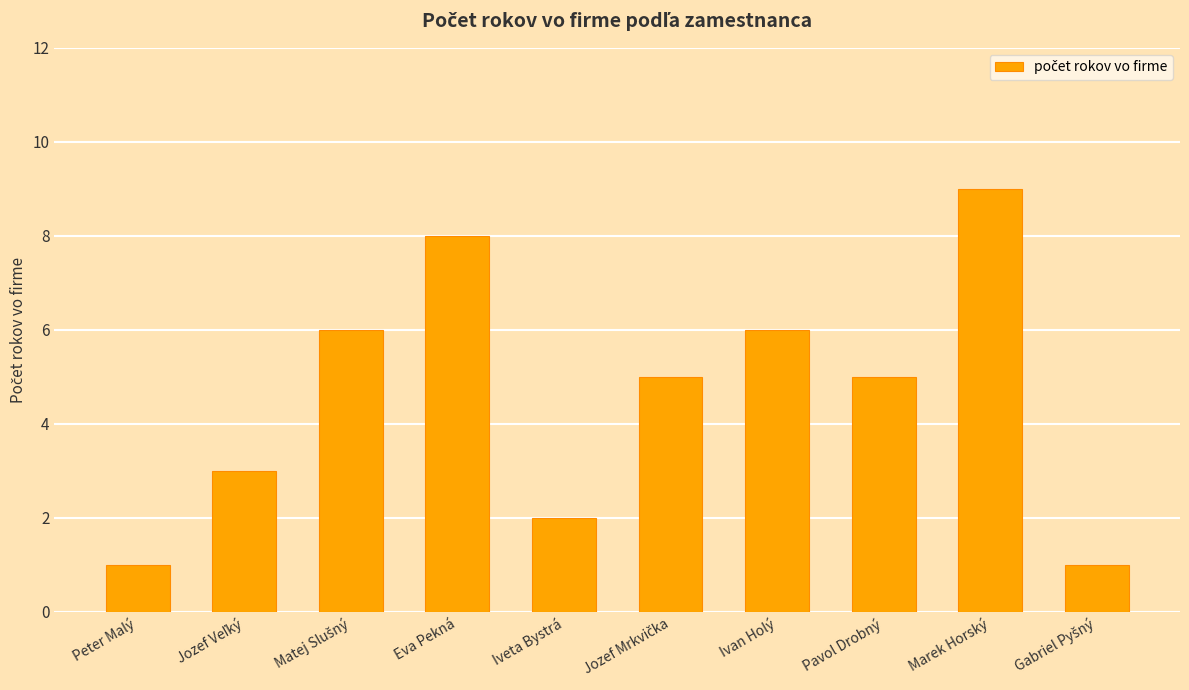

What position from the right is Eva Pekná?

7